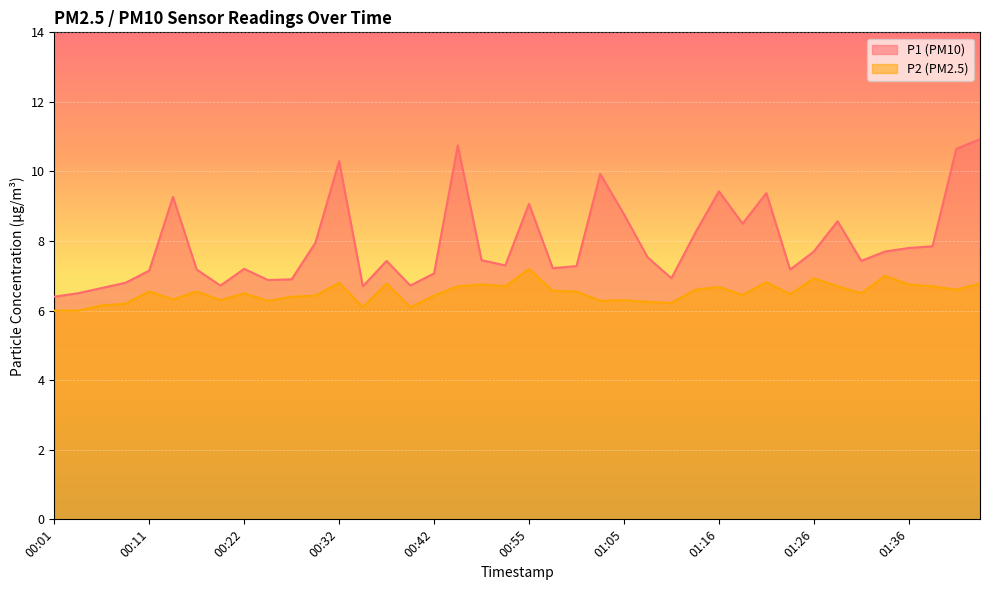

What is the difference between the maximum and minimum values in the P2 series?

1.2